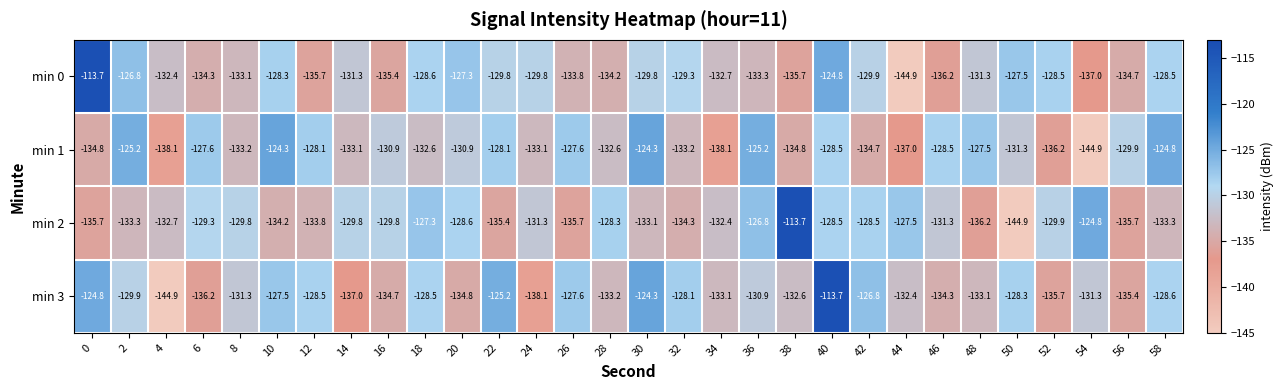

Is the value of min 1 at 20 greater than the value of min 0 at 32?

No